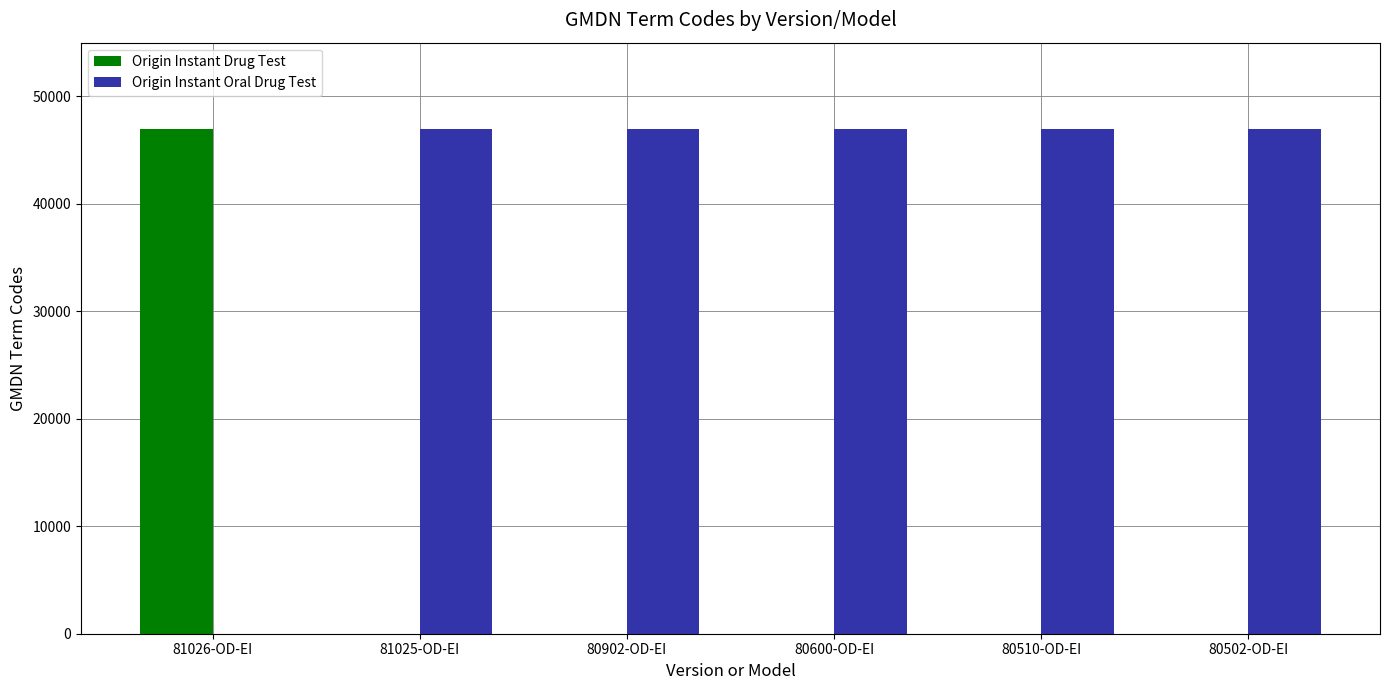

What is the total value across all series at 81026-OD-EI?

46994